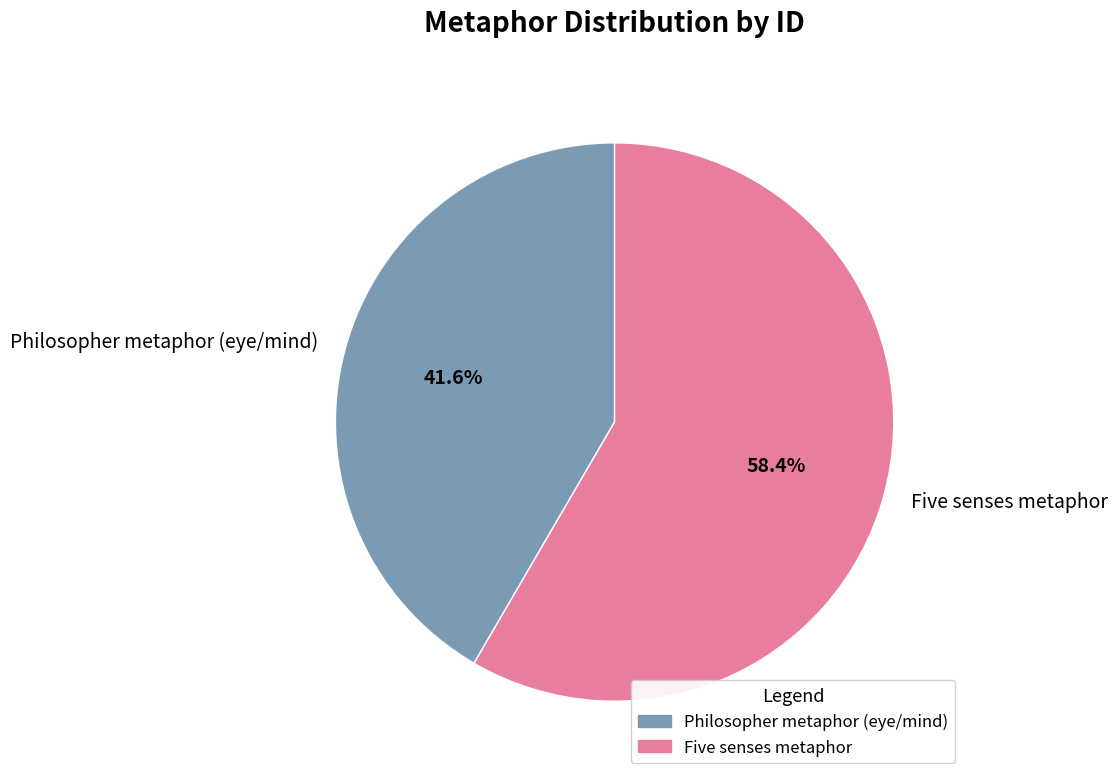

Which category has the smallest portion of the pie?

Philosopher metaphor (eye/mind)